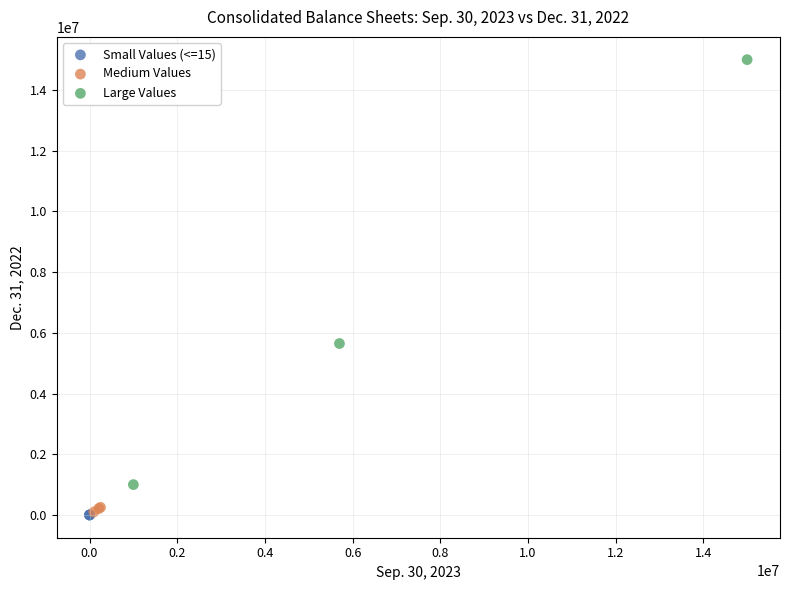

Which series has the widest spread of Y values?

Large Values